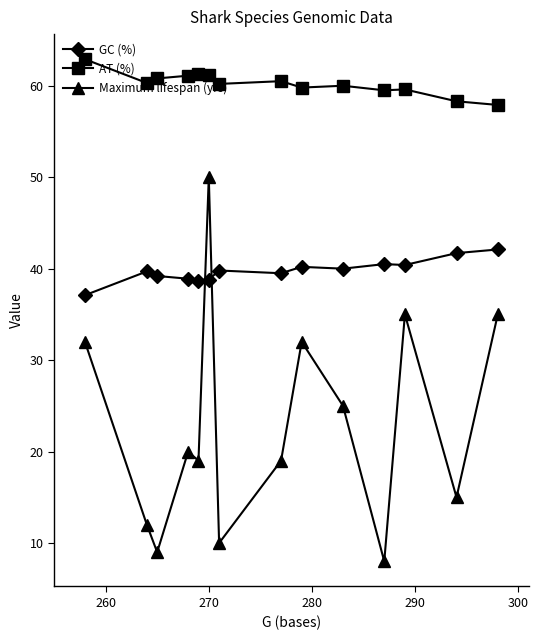

Rank the series by their maximum value, from lowest to highest.

GC (%), Maximum lifespan (yrs), AT (%)